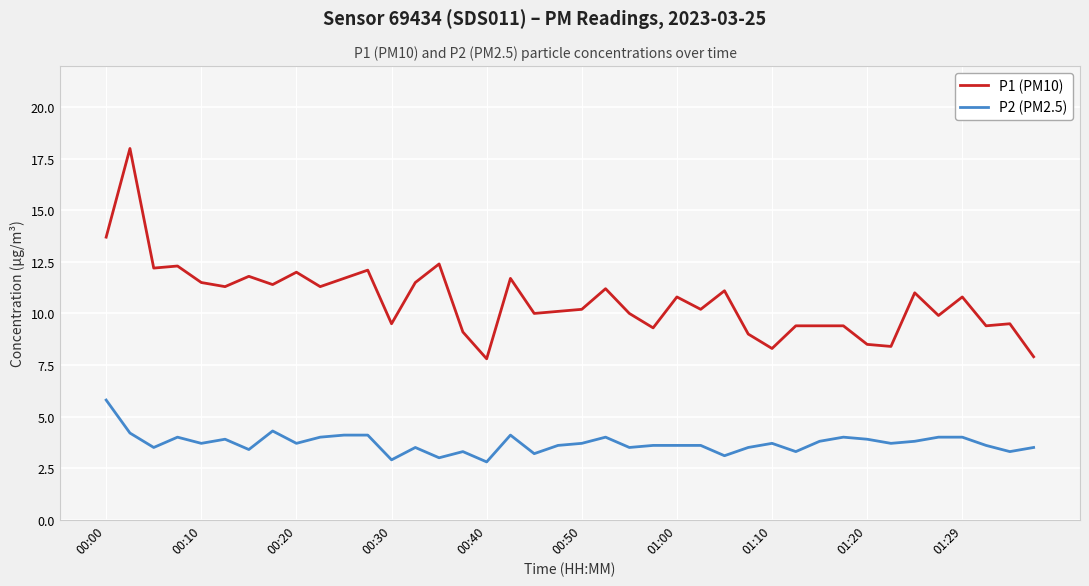

What are all the series names shown in the legend?

P1 (PM10), P2 (PM2.5)